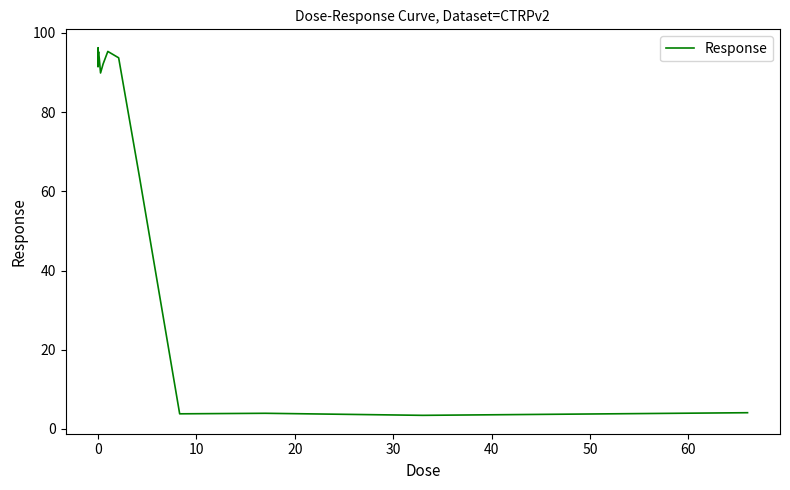

What is the average value?

69.4